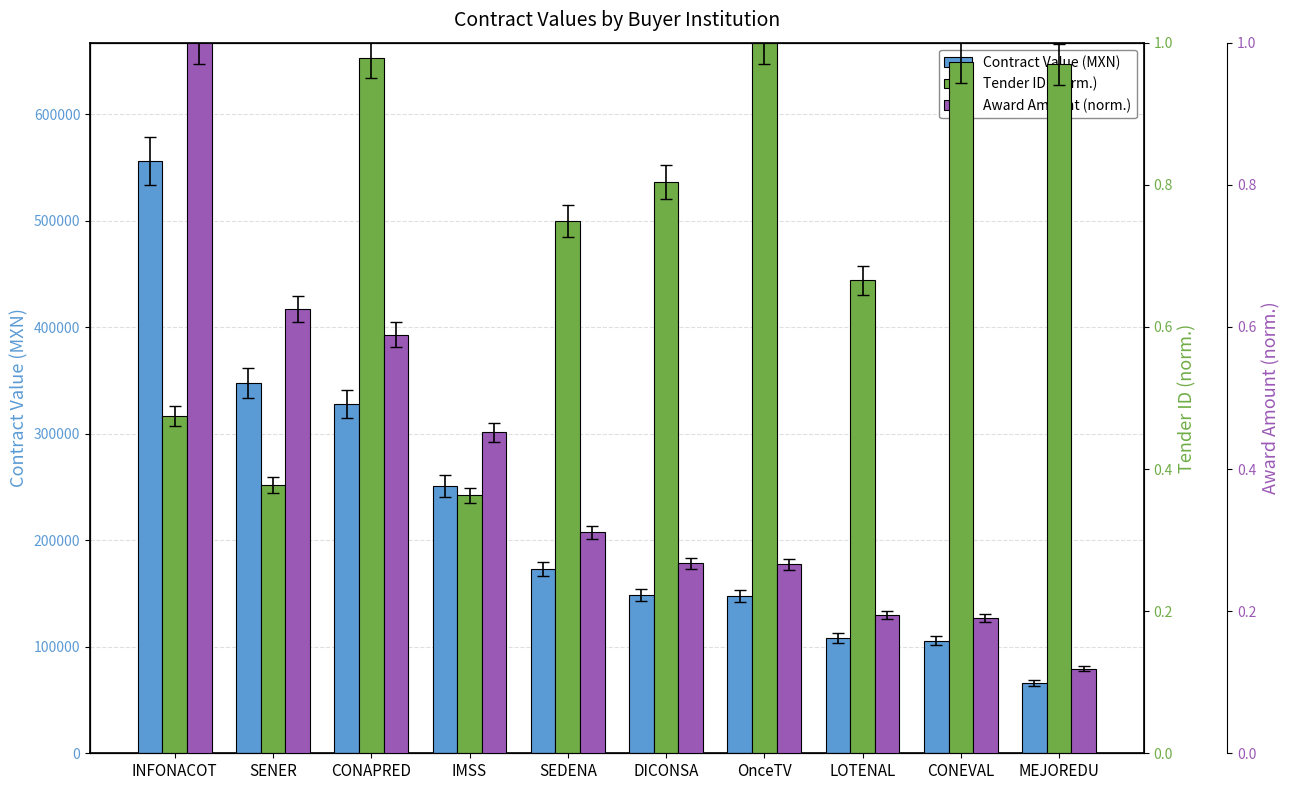

What is the maximum value shown in the chart?

556034.0